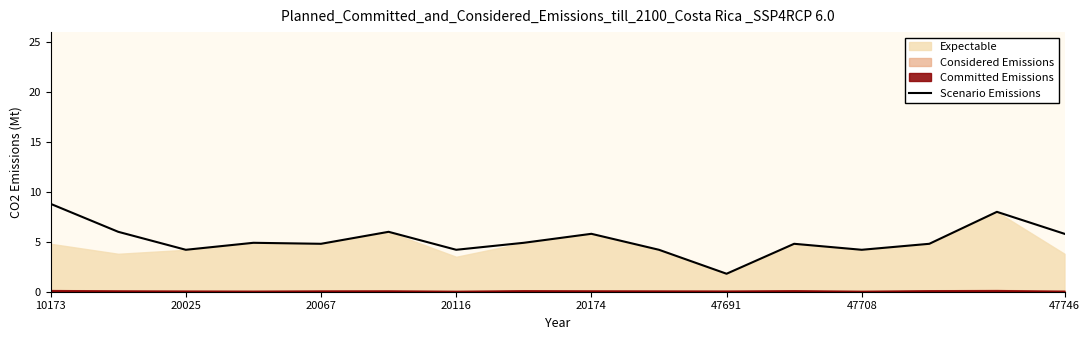

Which category has the lowest value in the Scenario Emissions series?

47691